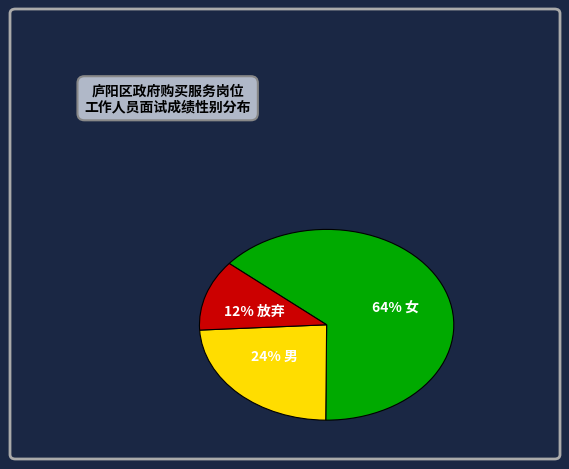

To the nearest percent, what is the average slice percentage?

33%